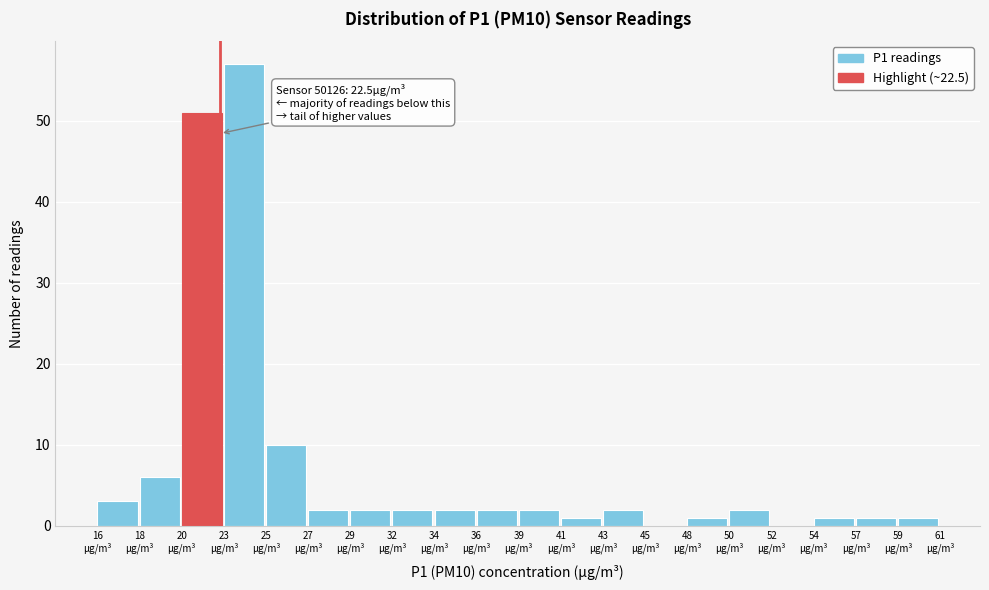

Over which range of the x-axis is the bar tallest?

22.5 to 25.0